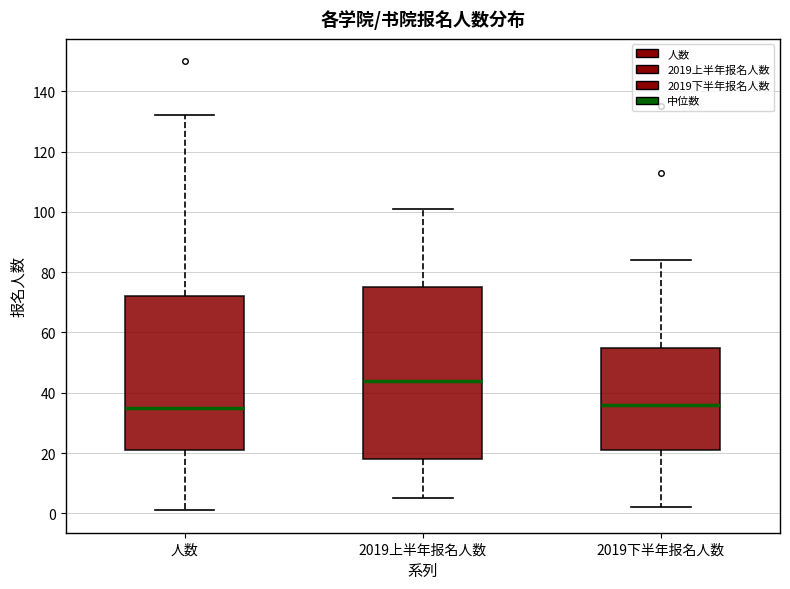

Reading left to right, transcribe this box plot: for each box, give where its median line is, the range the box spans, and where its two whiskers end, as read against the y-axis. The values are not printed on the chart, so give them approximately, as read against the axis.

人数: median 36, box 22 to 72, whiskers 2 to 132
2019上半年报名人数: median 44, box 18 to 76, whiskers 6 to 102
2019下半年报名人数: median 36, box 22 to 56, whiskers 2 to 84